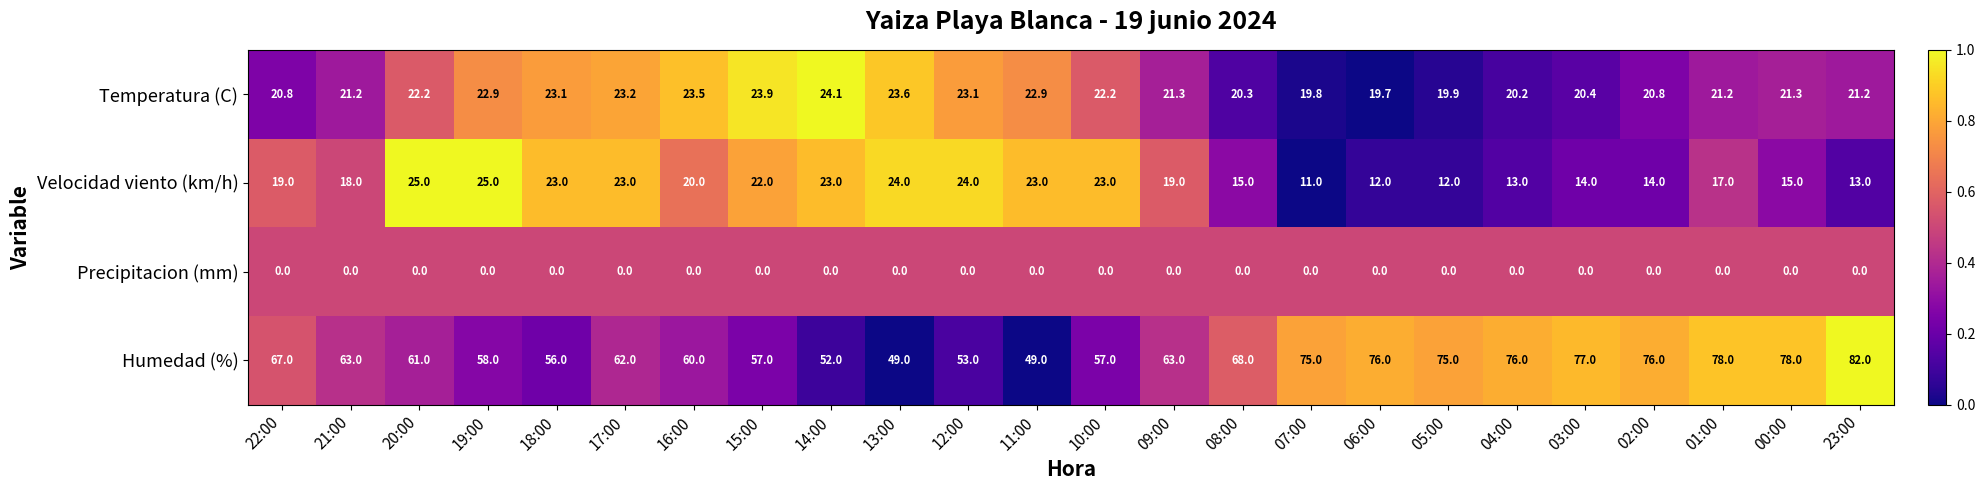

What is the lowest value of the Velocidad viento (km/h) series?

11.0